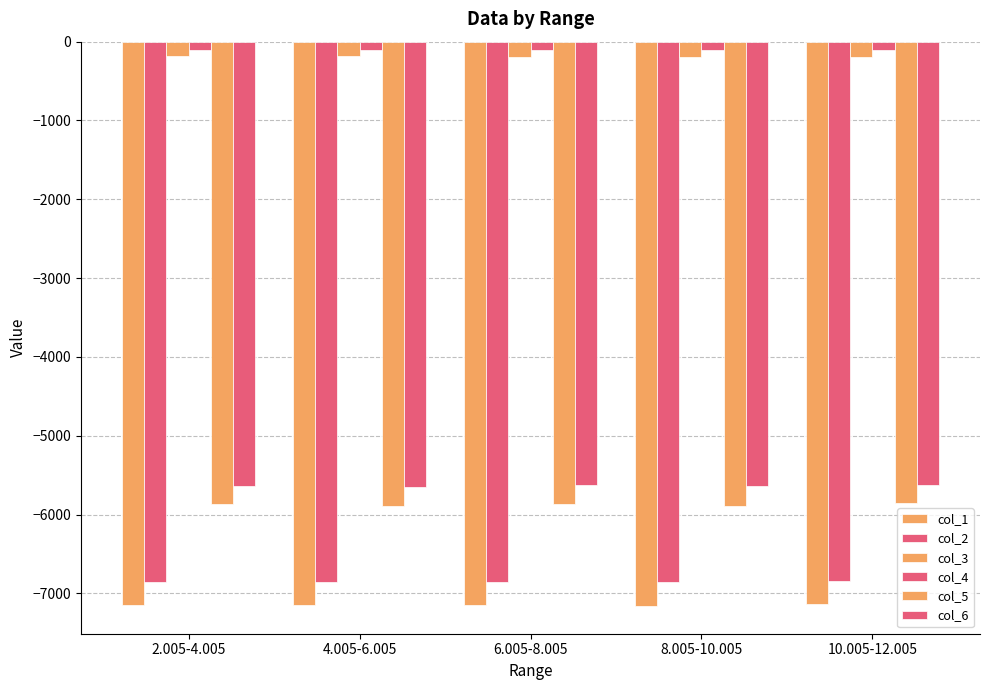

Does the chart contain stacked bars?

No